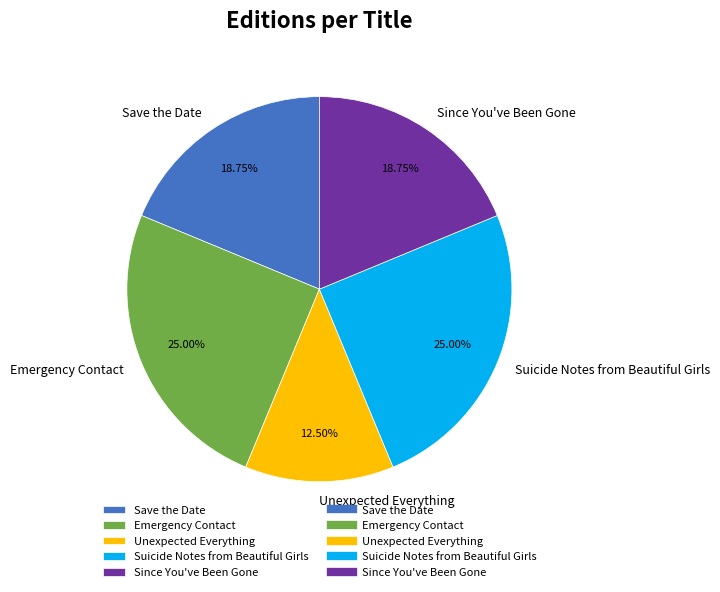

What percentage do Suicide Notes from Beautiful Girls and Emergency Contact together represent?

50.0%